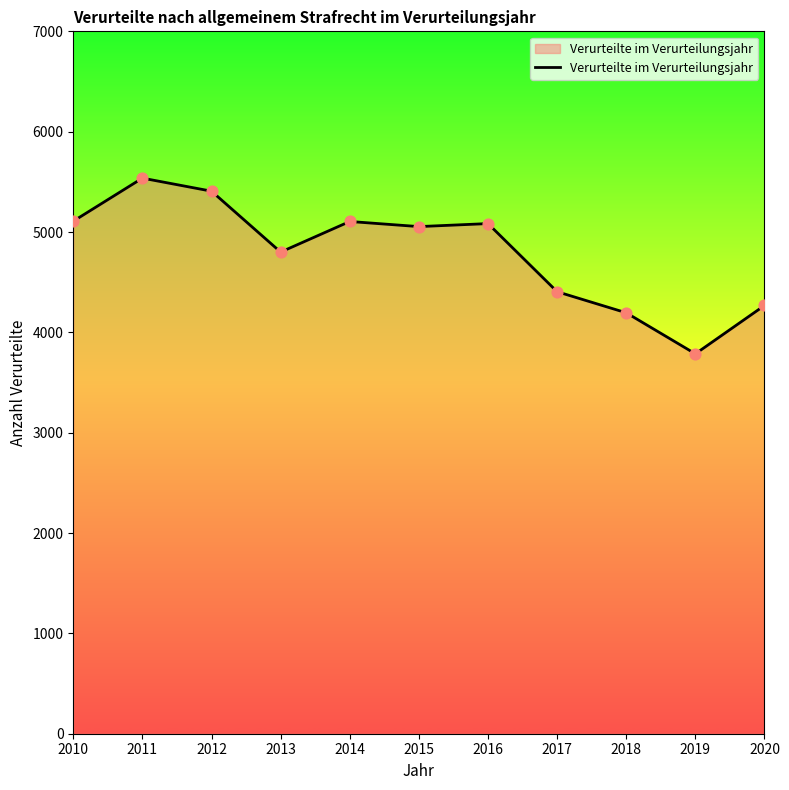

What is the change in value from 2014 to 2019?

-1319